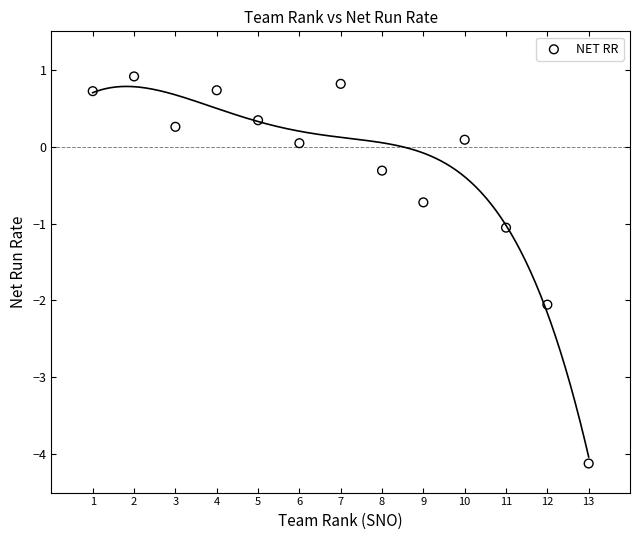

What is the range of X values (max minus min)?

12.0